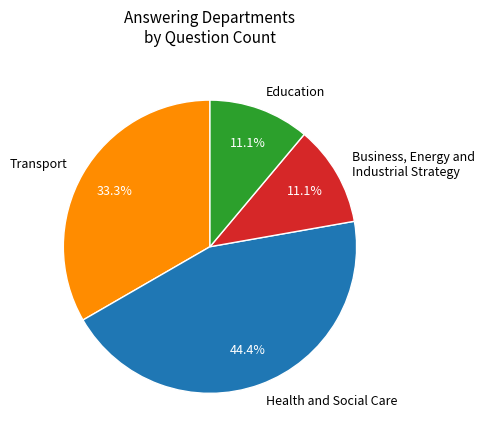

Which category has the biggest portion of the pie?

Health and Social Care